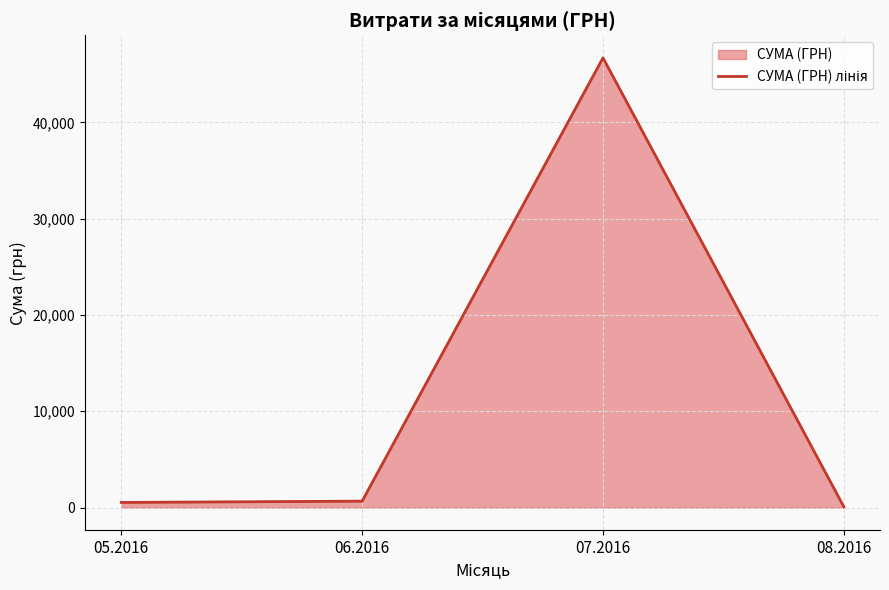

What is the approximate value at 05.2016?

537.0